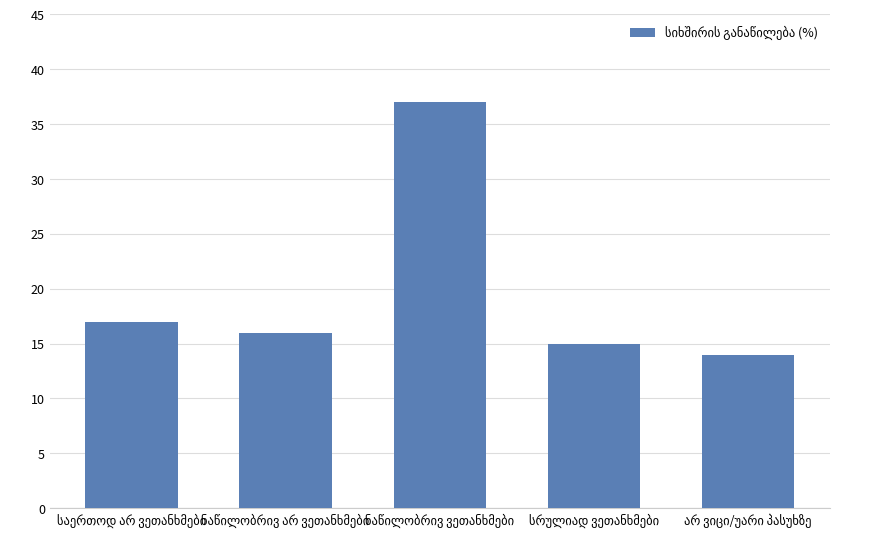

What is the value of the 2nd bar from the left?

16